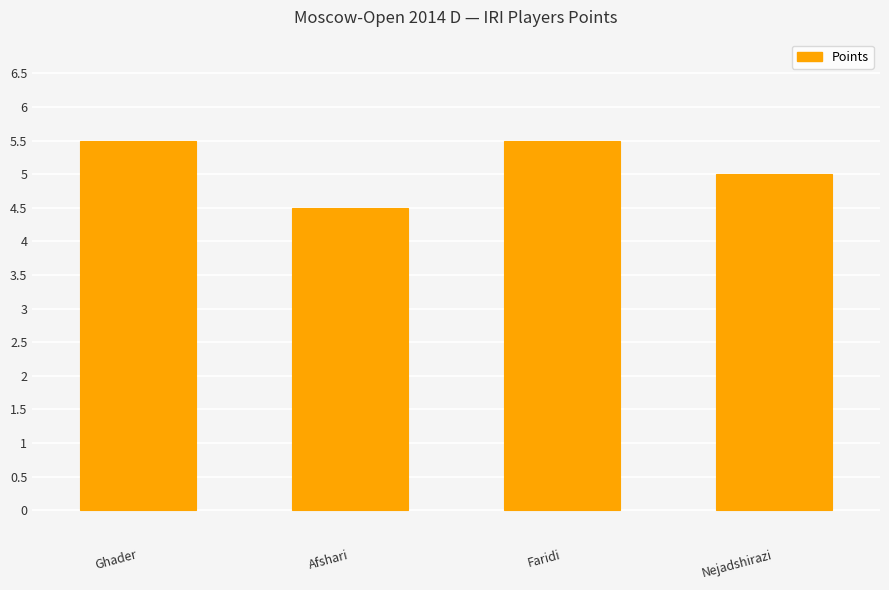

Count the values in the range 5 to 6.

3